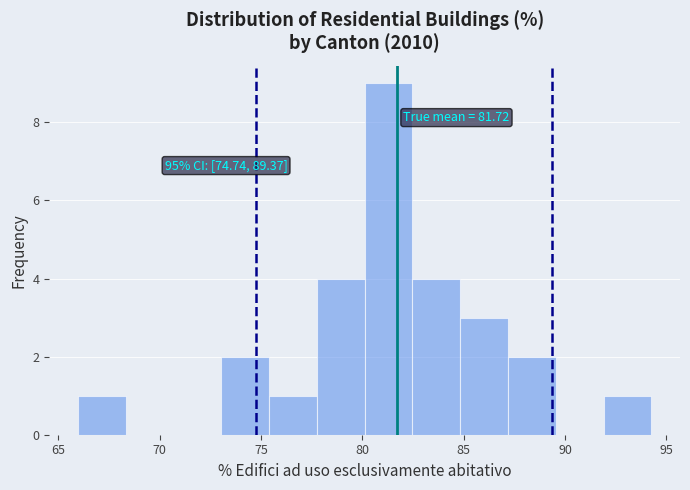

Over which range of the x-axis is the bar tallest?

80.0 to 82.5